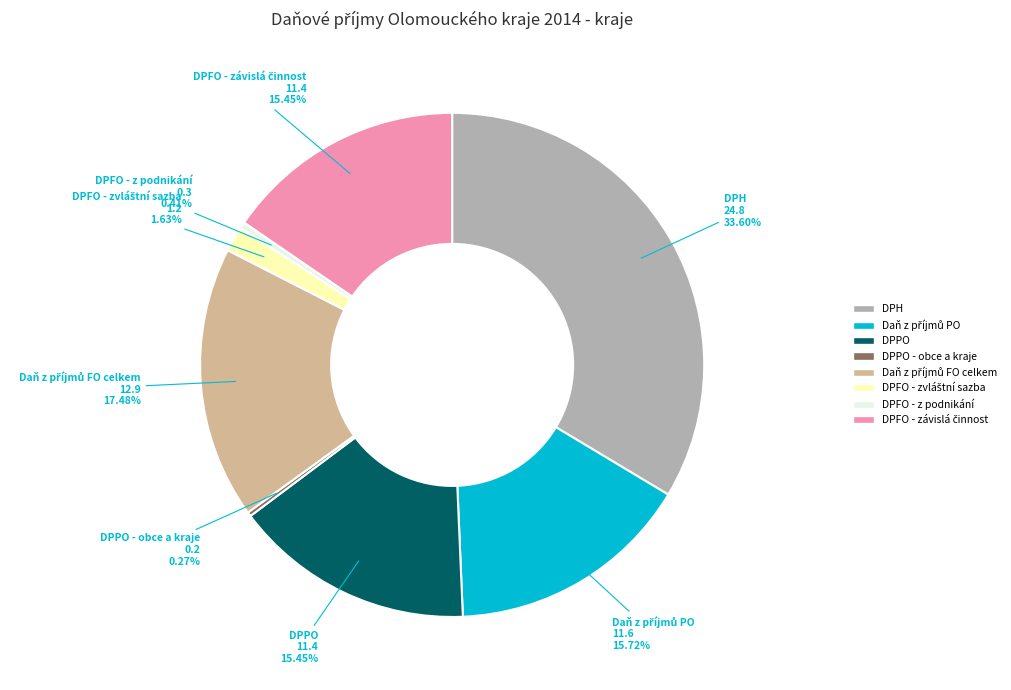

The DPPO slice represents 15% of the pie. True or false?

True